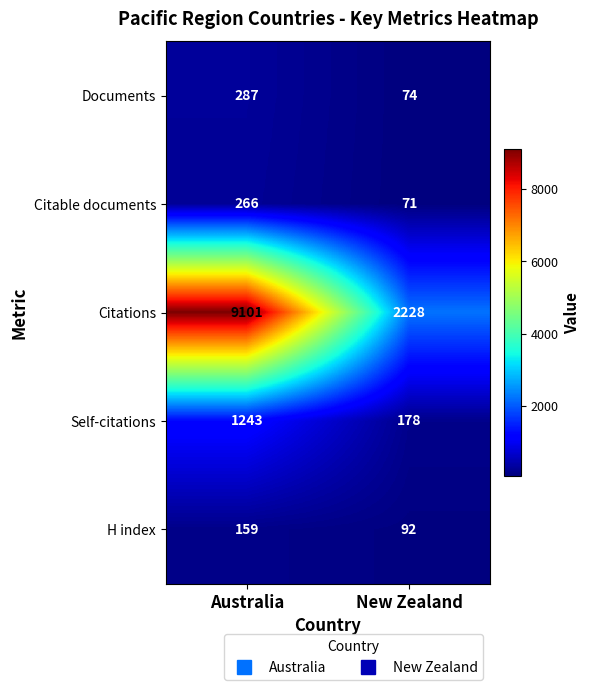

What is the total value across all series at Australia?

11056